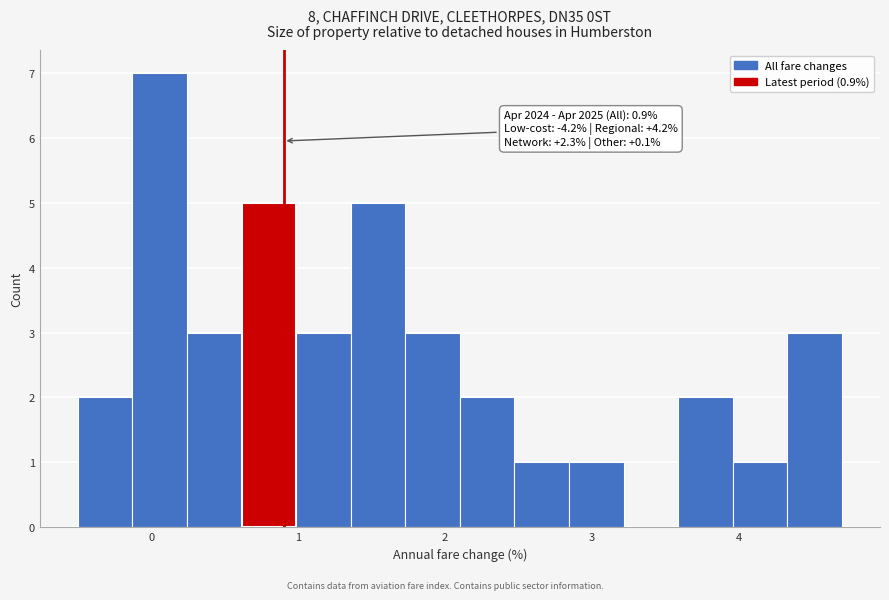

Around what value on the x-axis is the tallest bar? Give the approximate position of its centre, as read against the axis.

0.1